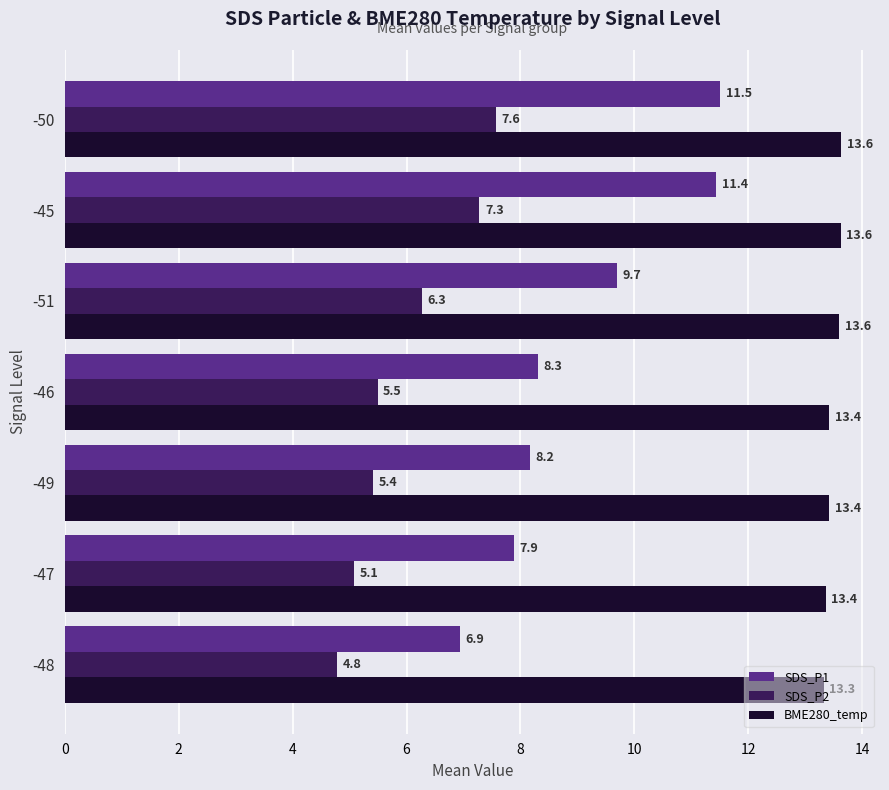

At which category is the sum across all series the highest?

-50